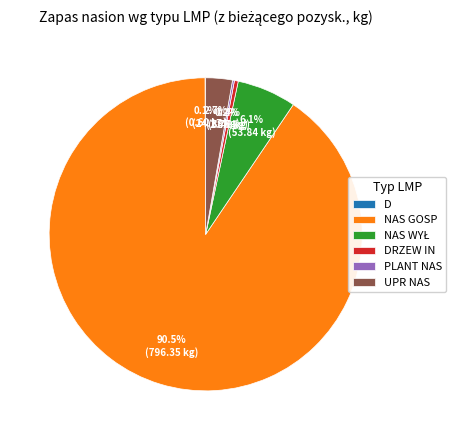

Which has a higher value, UPR NAS or NAS GOSP?

NAS GOSP